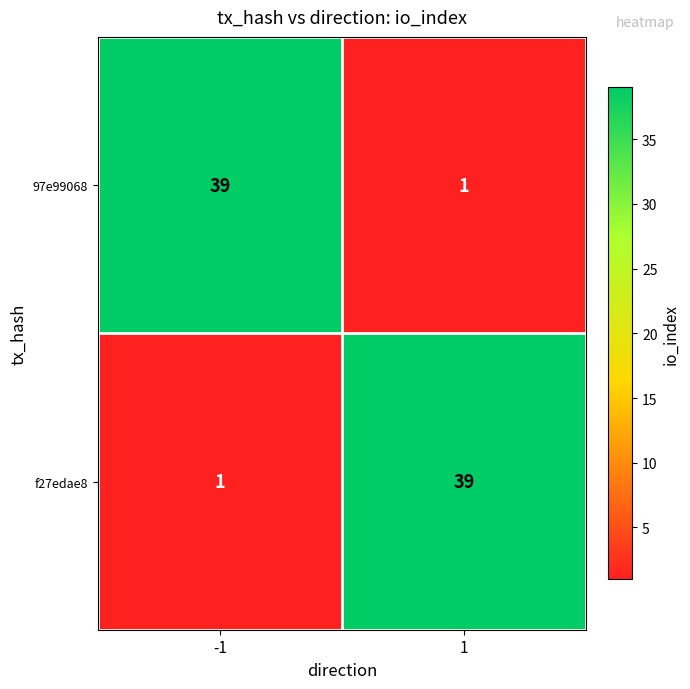

What is the spread (max minus min) of values at -1?

38